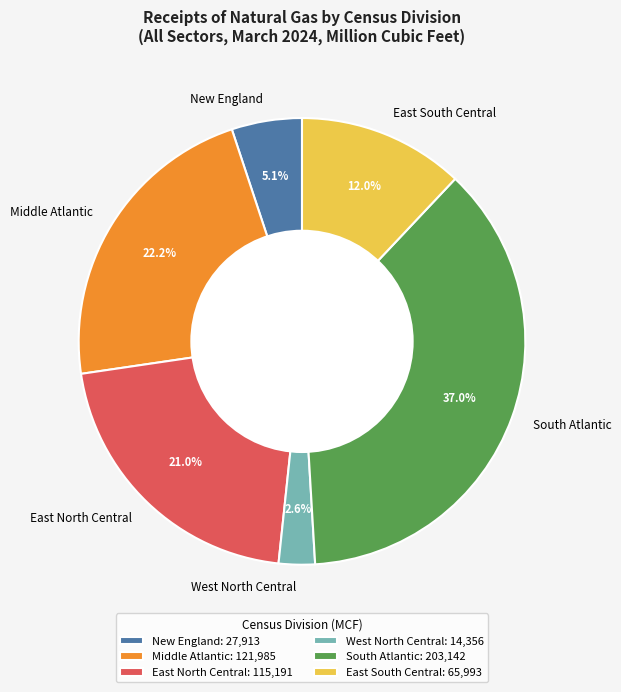

To the nearest percent, what is the combined percentage of South Atlantic and New England?

42%